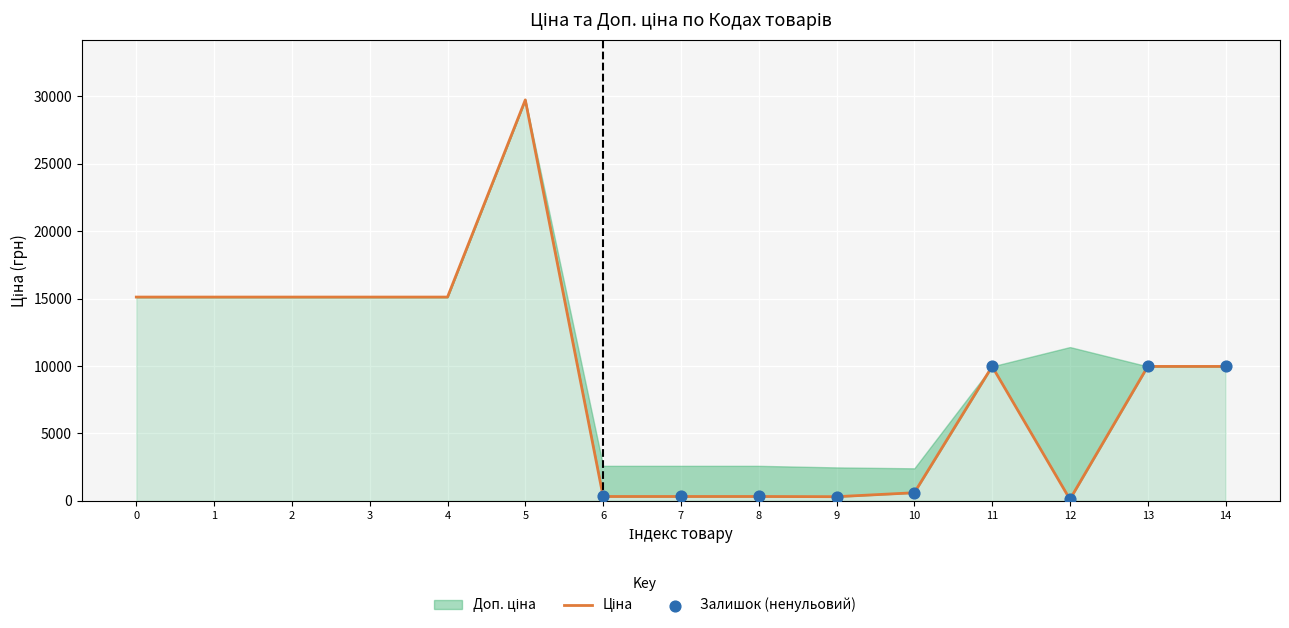

What are all the series names shown in the legend?

Ціна, Доп. ціна, Залишок